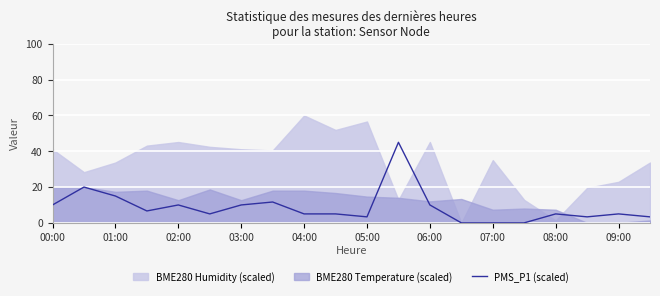

The value of PMS_P1 (scaled) at 09:00 is 8.3. True or false?

False